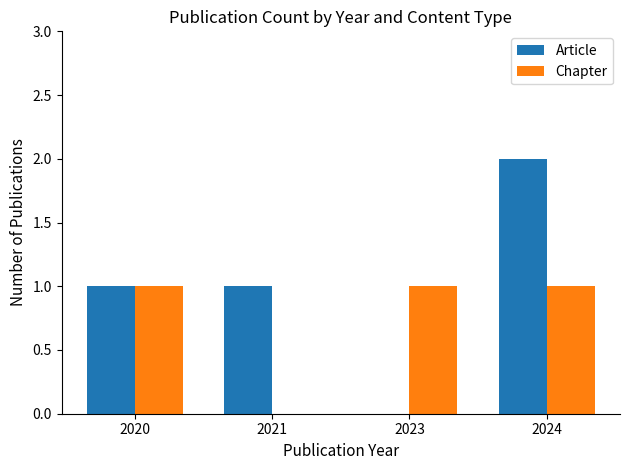

Which series has the widest spread of values?

Article